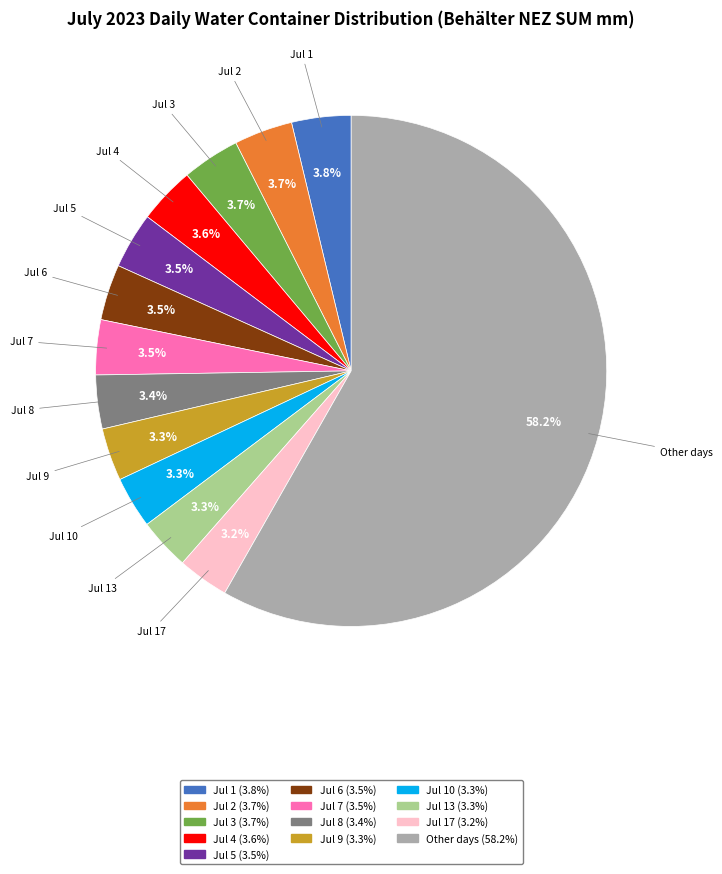

Is there any slice that represents more than half of the pie?

Yes